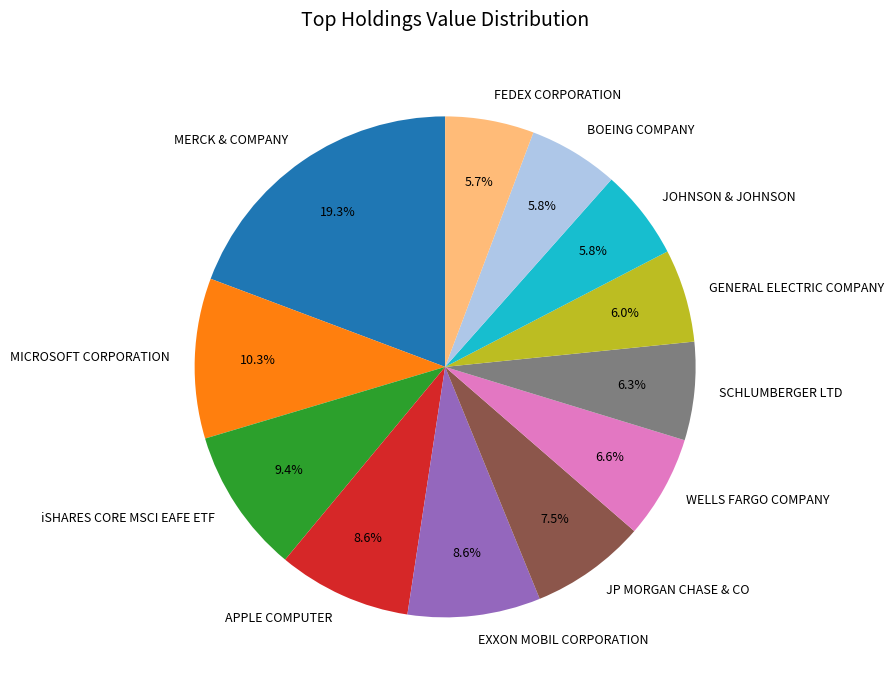

True or false: iSHARES CORE MSCI EAFE ETF accounts for 9% of the total.

True